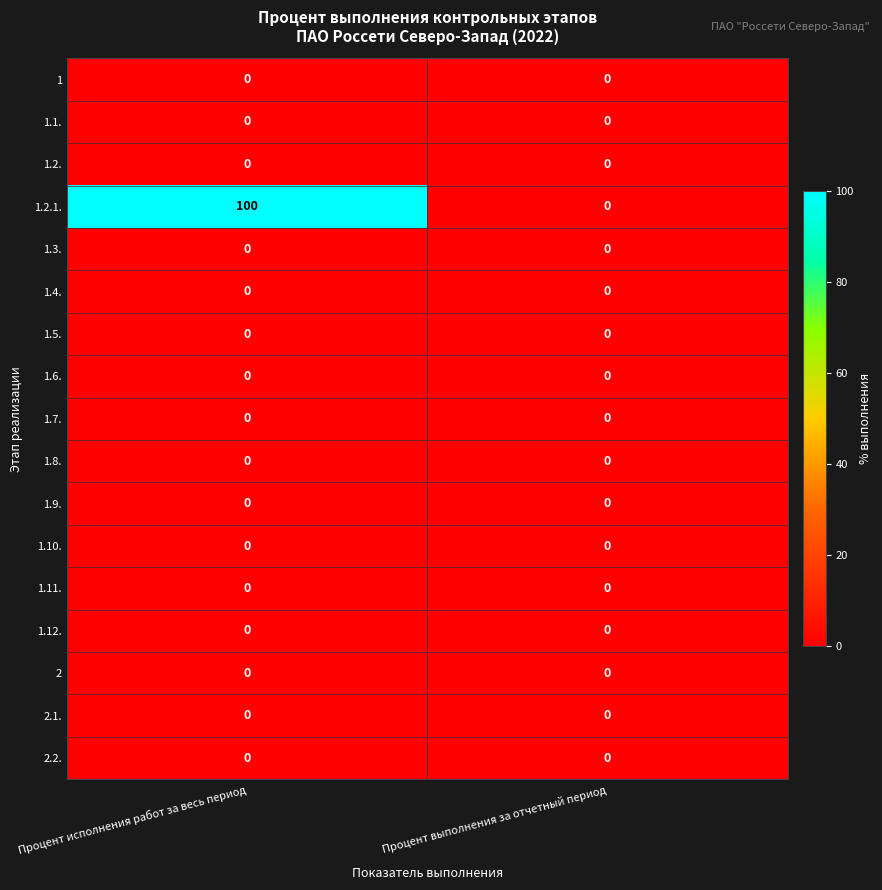

At which category does the chart reach its peak across all series?

Процент исполнения работ за весь период